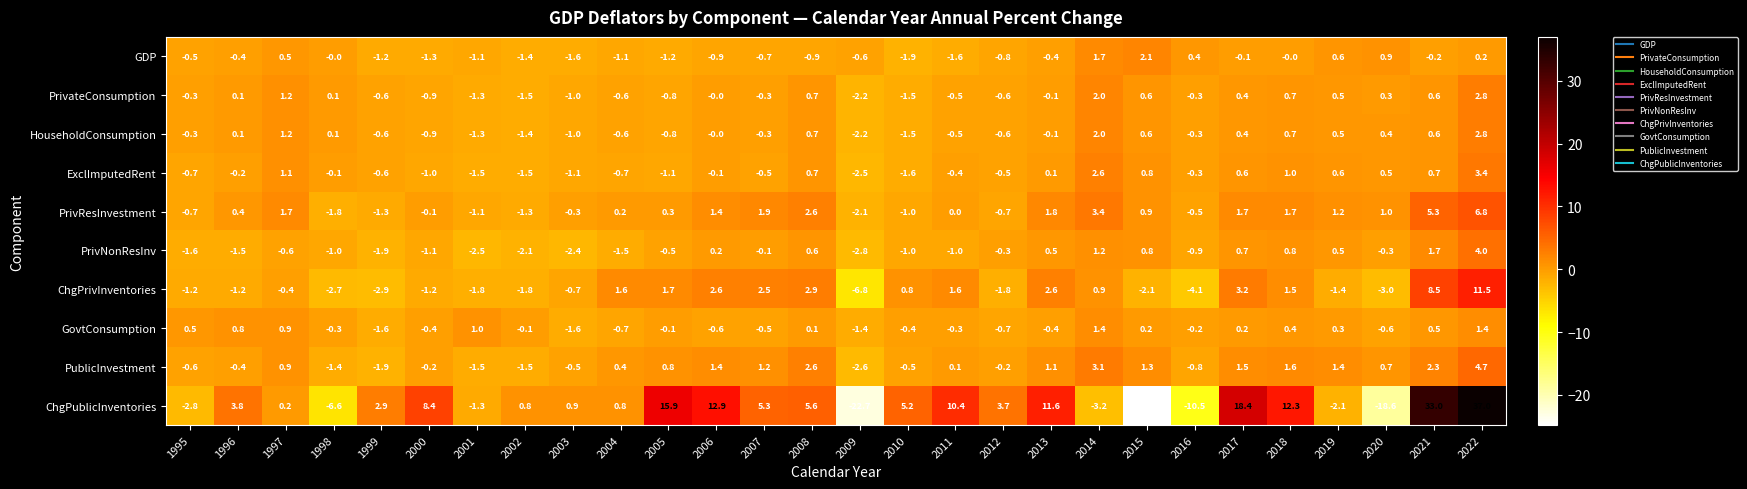

How many distinct data groups are displayed?

10